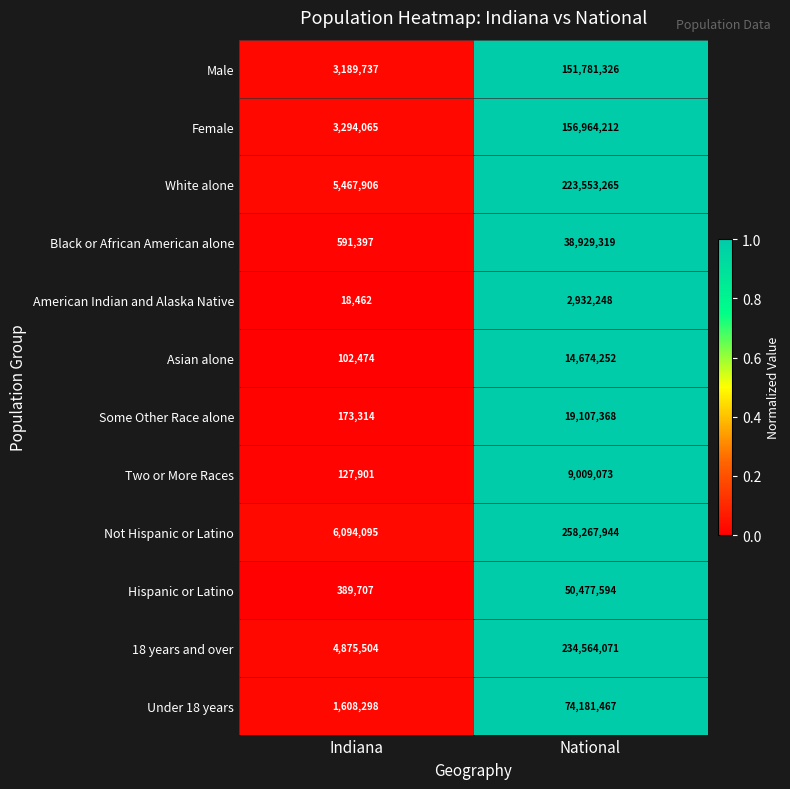

The value of Two or More Races at National is 9009073. True or false?

True